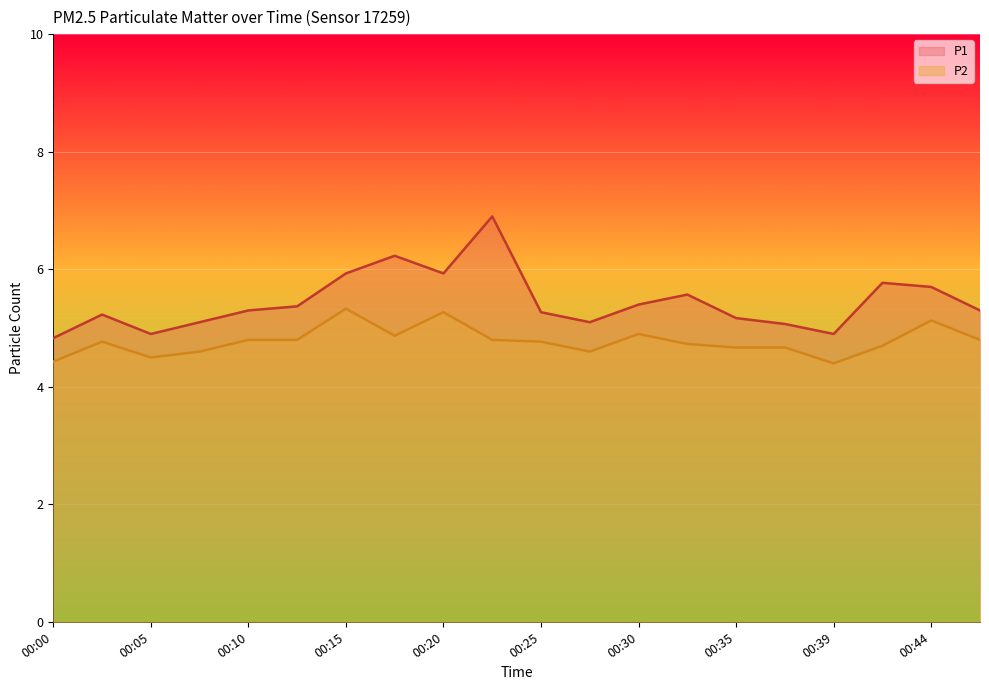

Is the value of P1 at 00:18 greater than the value of P2 at 00:20?

Yes